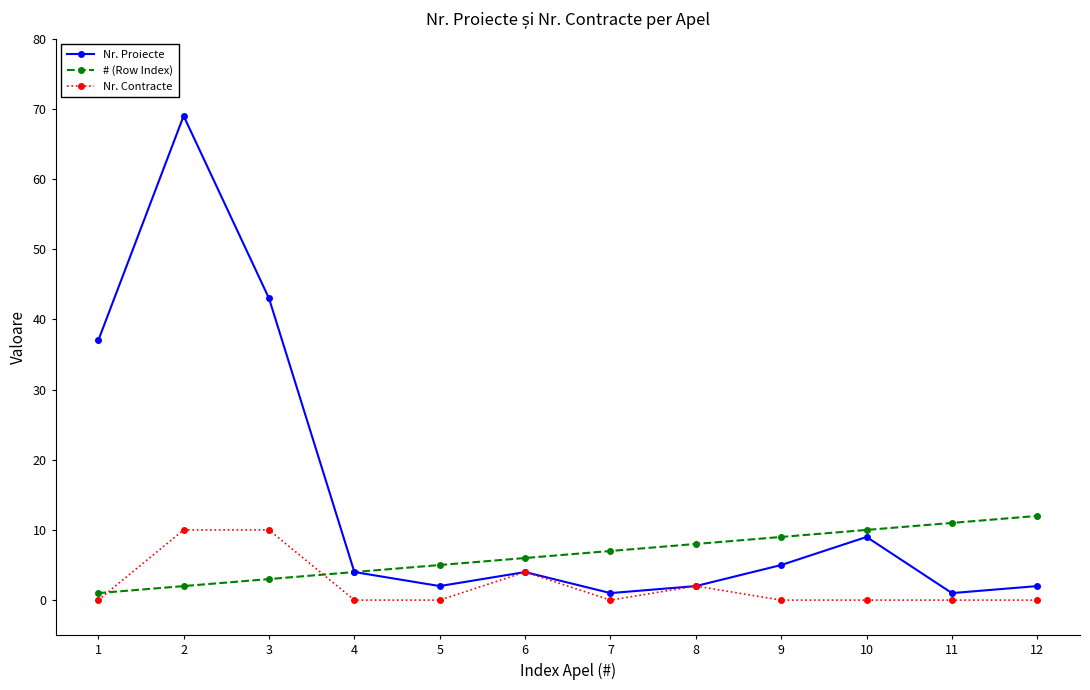

What is the maximum value shown in the chart?

69